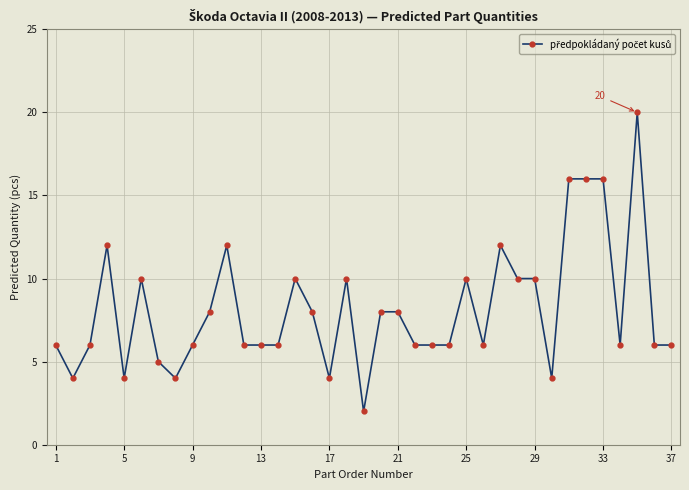

What is the maximum value shown in the chart?

20